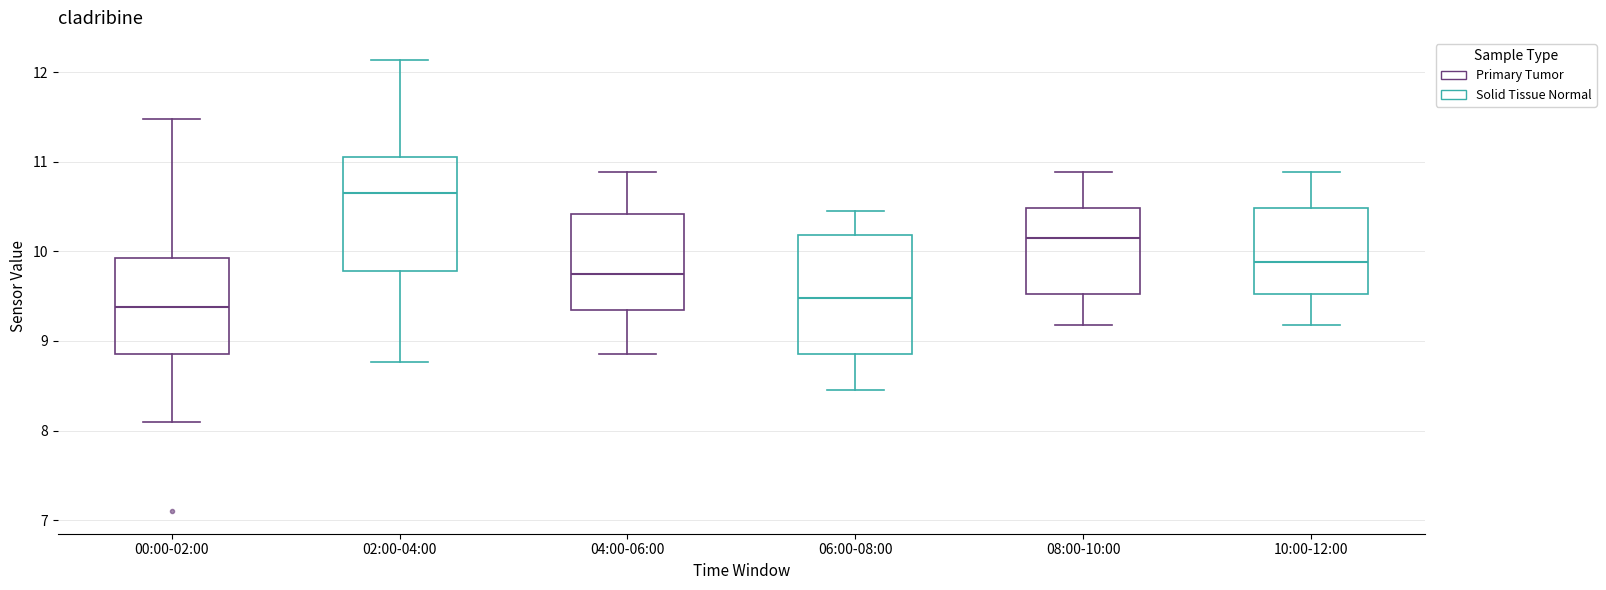

Reading left to right, read every box against the y-axis: the position of its median line, the range the box covers, and the ends of its whiskers. The values are not printed on the chart, so give them approximately, as read against the axis.

00:00-02:00: median 9.4, box 8.9 to 9.9, whiskers 8.1 to 11.5
02:00-04:00: median 10.7, box 9.8 to 11.1, whiskers 8.8 to 12.1
04:00-06:00: median 9.8, box 9.4 to 10.4, whiskers 8.9 to 10.9
06:00-08:00: median 9.5, box 8.9 to 10.2, whiskers 8.5 to 10.5
08:00-10:00: median 10.2, box 9.5 to 10.5, whiskers 9.2 to 10.9
10:00-12:00: median 9.9, box 9.5 to 10.5, whiskers 9.2 to 10.9